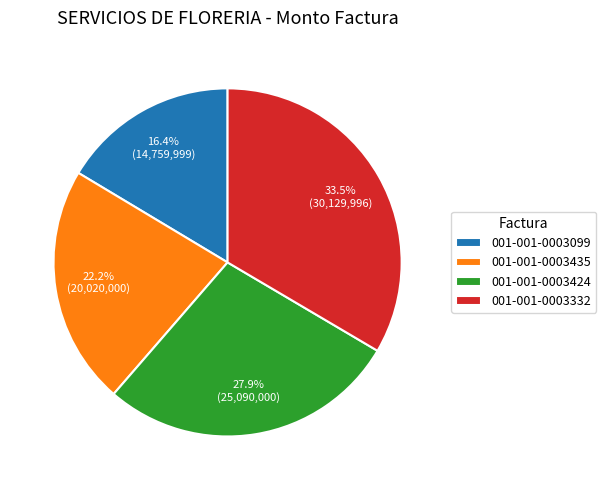

What percentage is the 001-001-0003099 slice, to the nearest percent?

16%